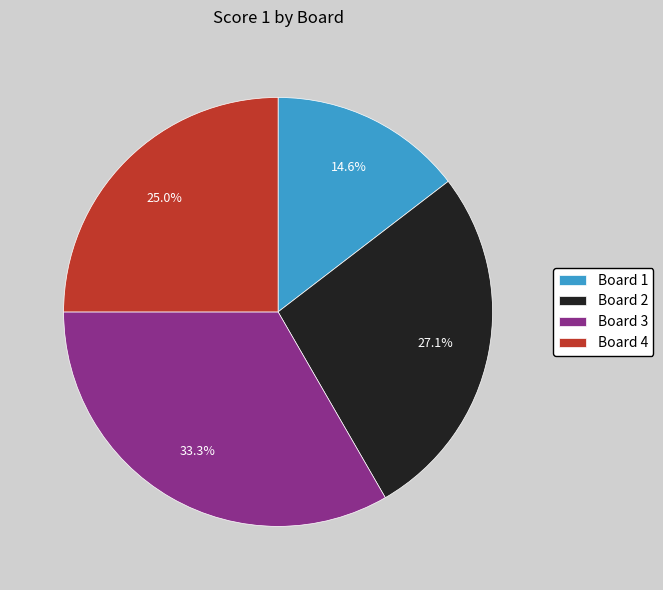

How many slices are in this pie chart?

4